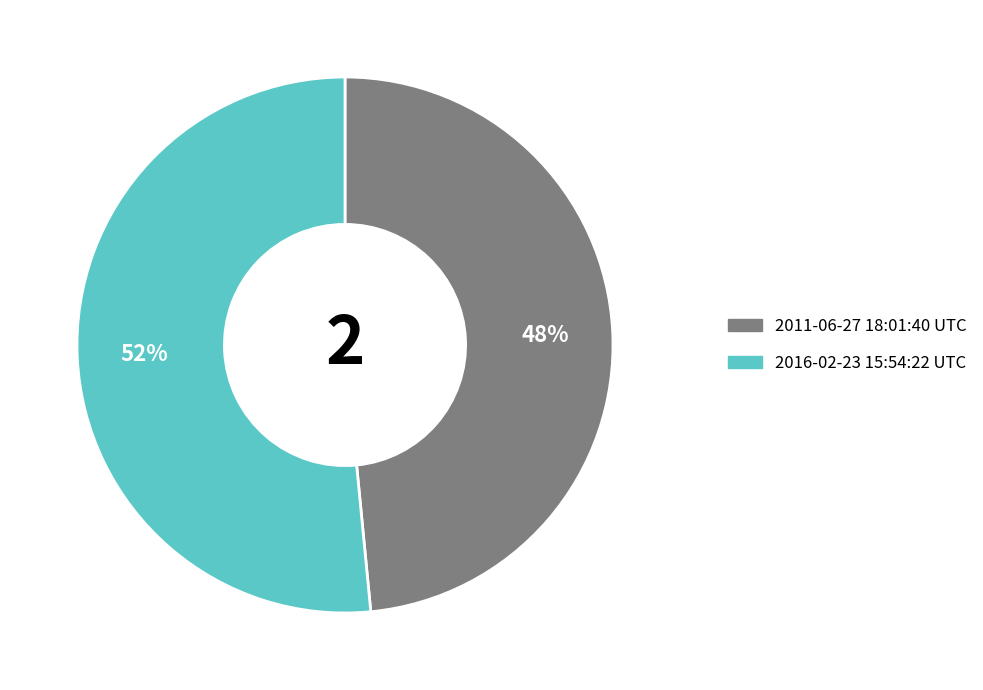

To the nearest percent, what is the combined percentage of 2011-06-27 18:01:40 UTC and 2016-02-23 15:54:22 UTC?

100%